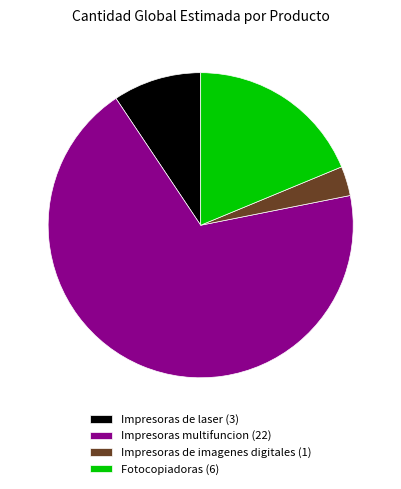

What is the ratio of the value at Impresoras de laser to the value at Fotocopiadoras?

0.5